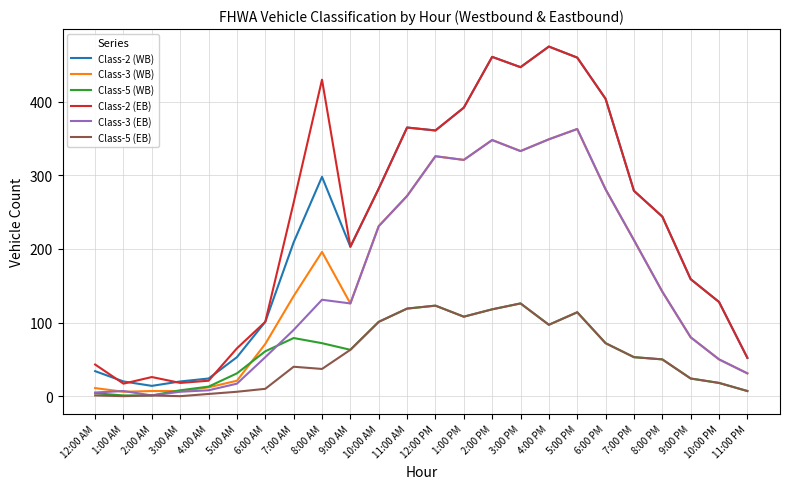

Is the value of Class-5 (EB) at 2:00 AM greater than the value of Class-5 (WB) at 4:00 PM?

No